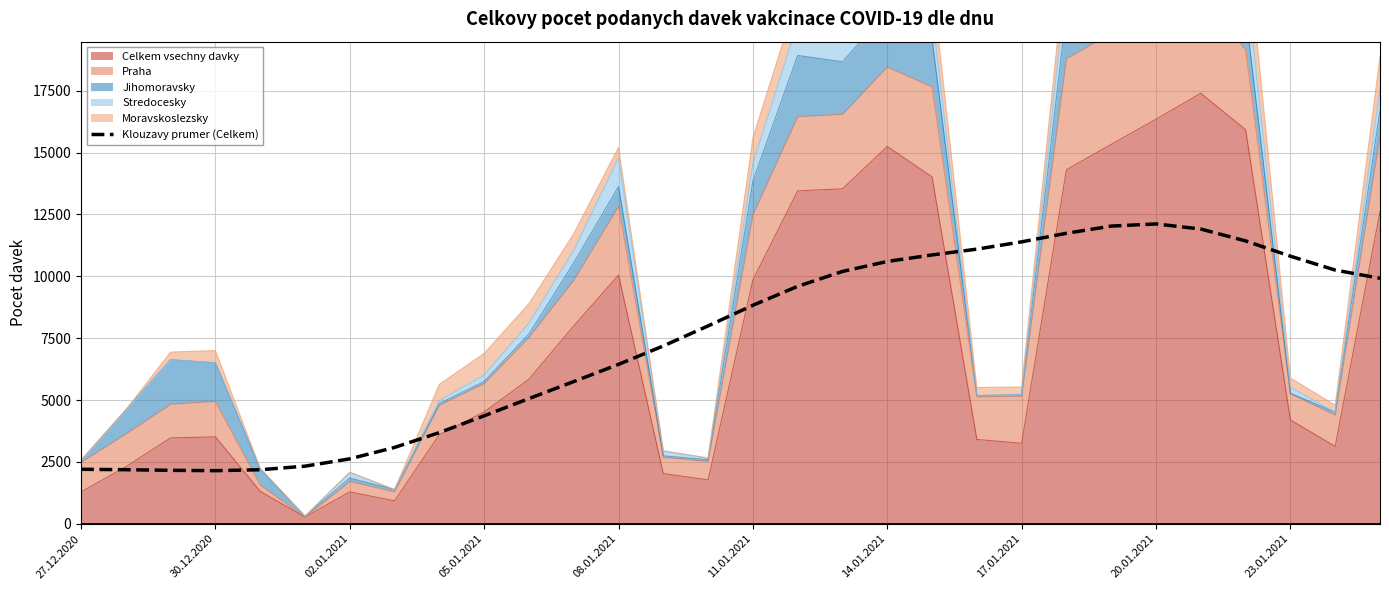

How many values exceed 8831?

15